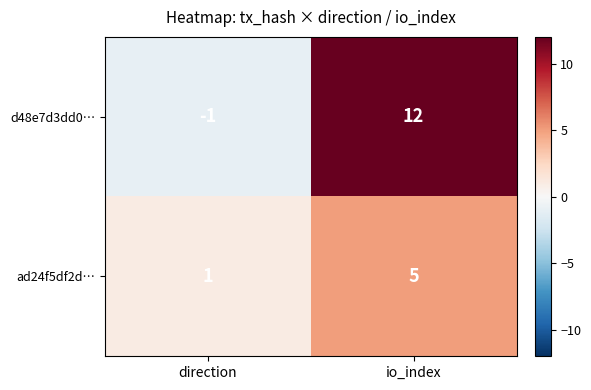

At which label is d48e7d3dd0… closest to 5?

direction